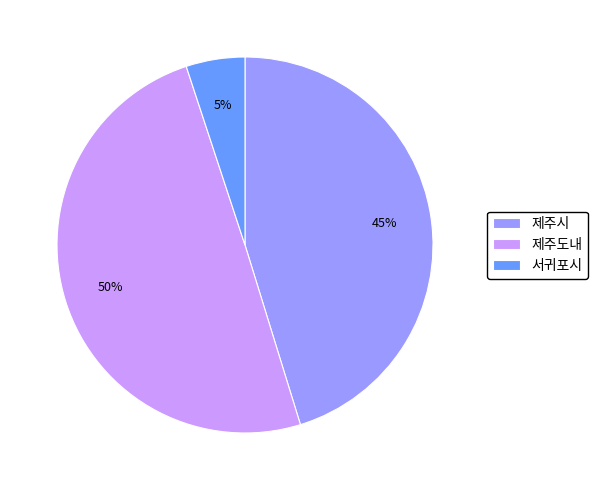

To the nearest percent, what is the average slice percentage?

33%